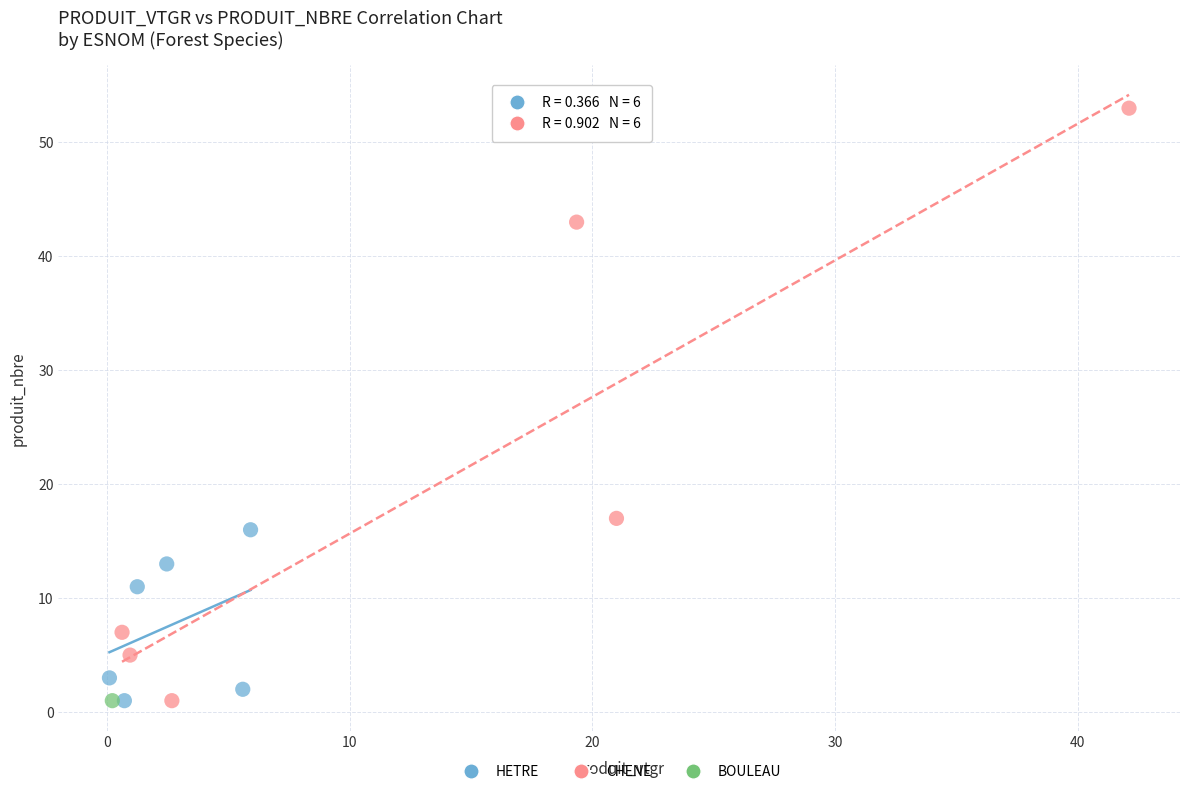

What are all the series names shown in the legend?

HETRE, CHENE, BOULEAU